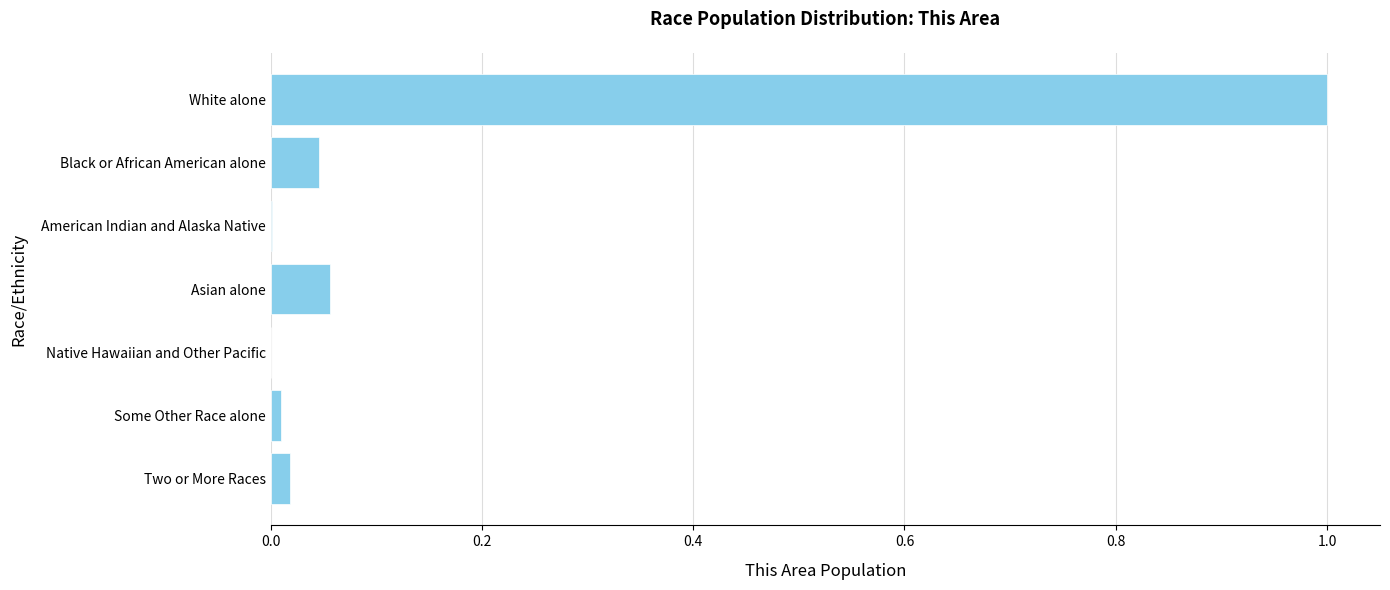

The value at Native Hawaiian and Other Pacific is 0.0. True or false?

True